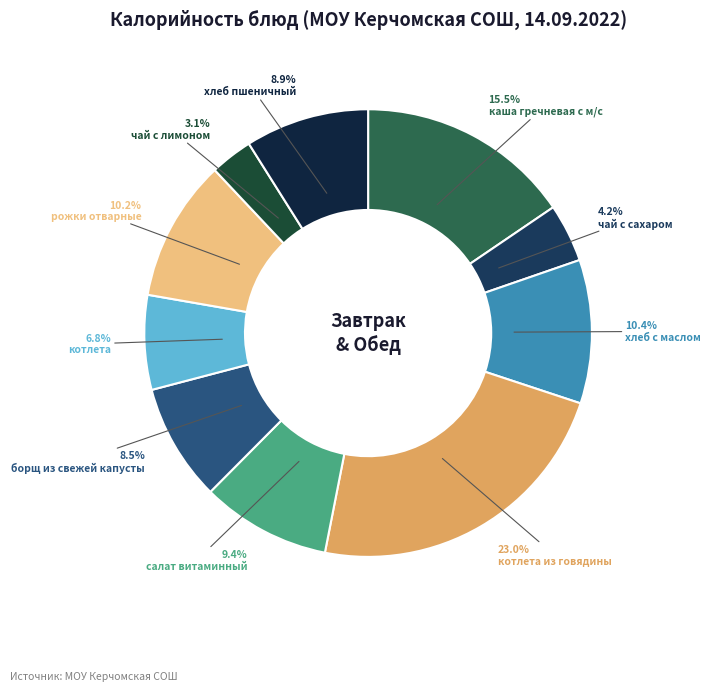

Does котлета represent more than half of the total?

No